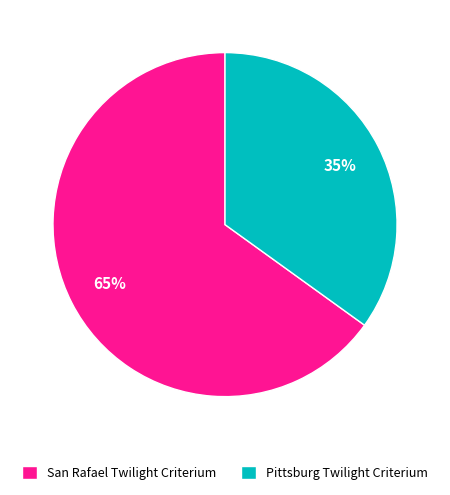

Which has a higher value, Pittsburg Twilight Criterium or San Rafael Twilight Criterium?

San Rafael Twilight Criterium